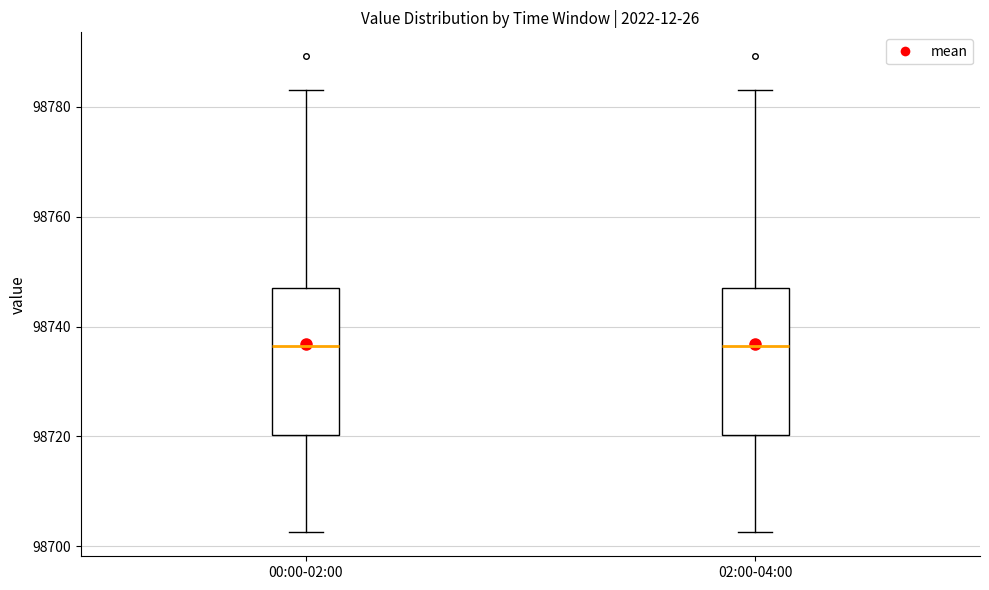

Reading left to right, read every box against the y-axis: the position of its median line, the range the box covers, and the ends of its whiskers. The values are not printed on the chart, so give them approximately, as read against the axis.

00:00-02:00: median 98736, box 98720 to 98746, whiskers 98702 to 98782
02:00-04:00: median 98736, box 98720 to 98746, whiskers 98702 to 98782